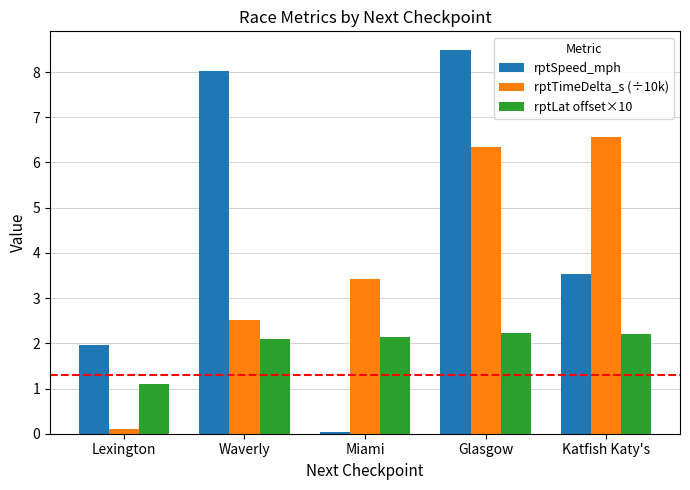

What is the difference between the highest and lowest values at Katfish Katy's?

4.4